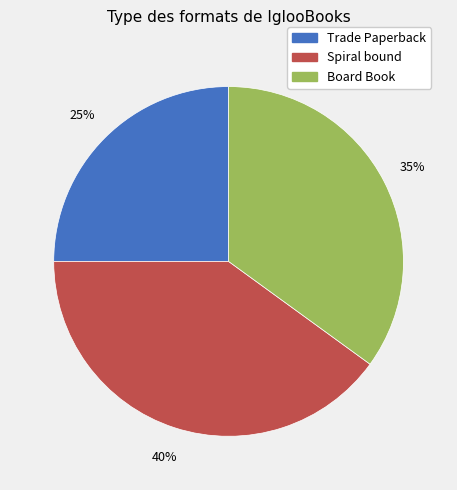

How many segments does this pie chart have?

3